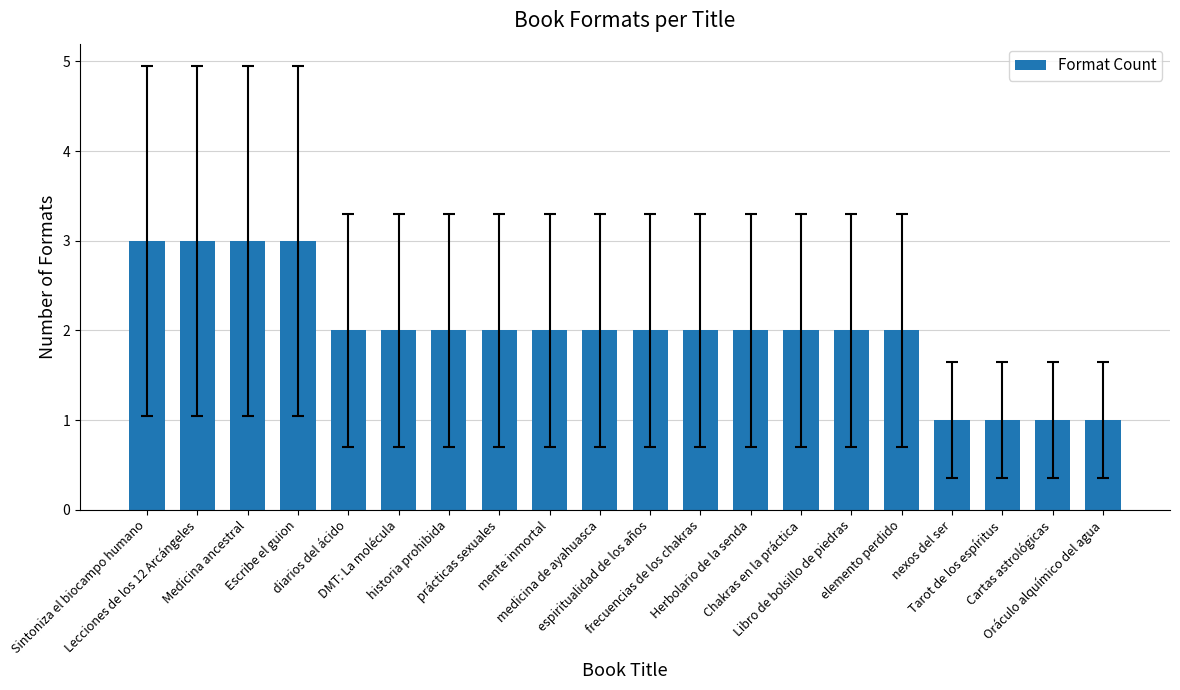

The chart shows a value of 2 at medicina de ayahuasca. True or false?

True